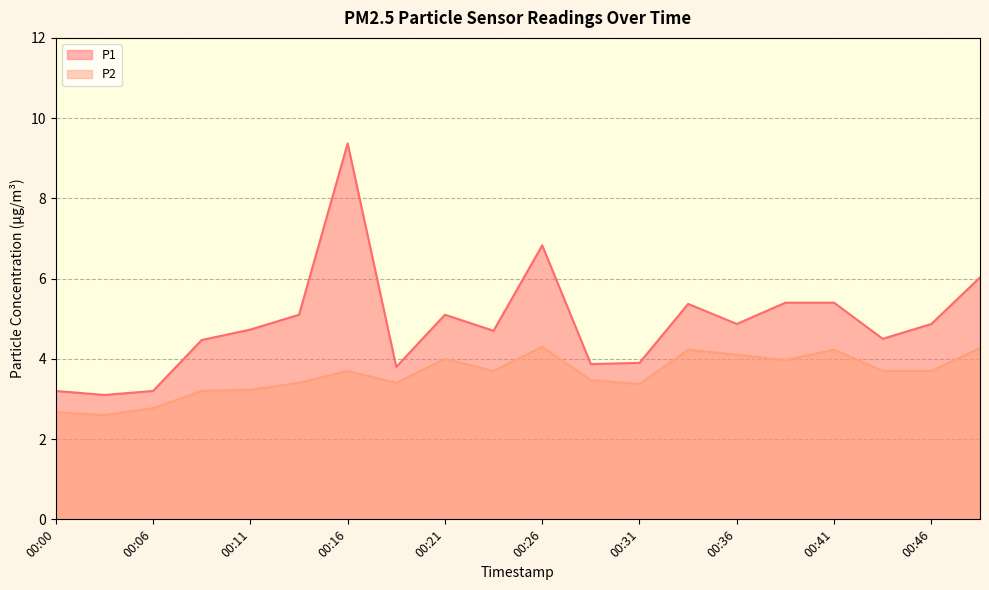

What is the minimum value for P1?

3.1